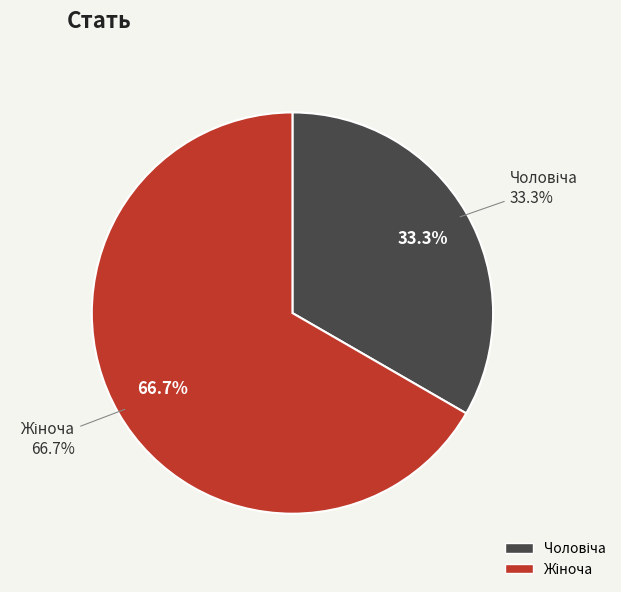

To the nearest percent, what percentage of the pie is Чоловіча?

33%